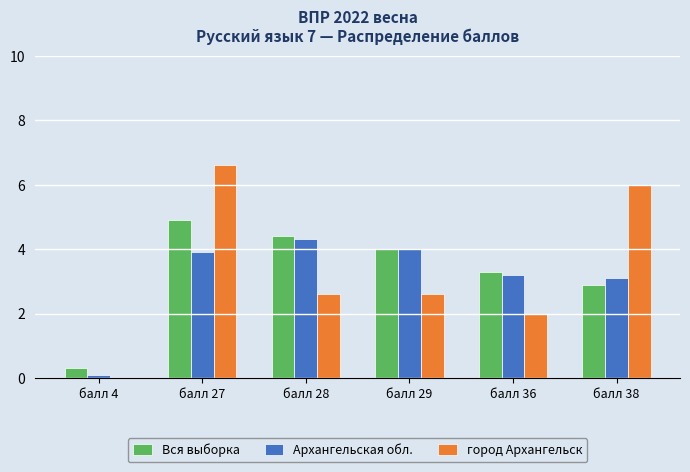

The Архангельская обл. series shows 3.0 at балл 28. True or false?

False